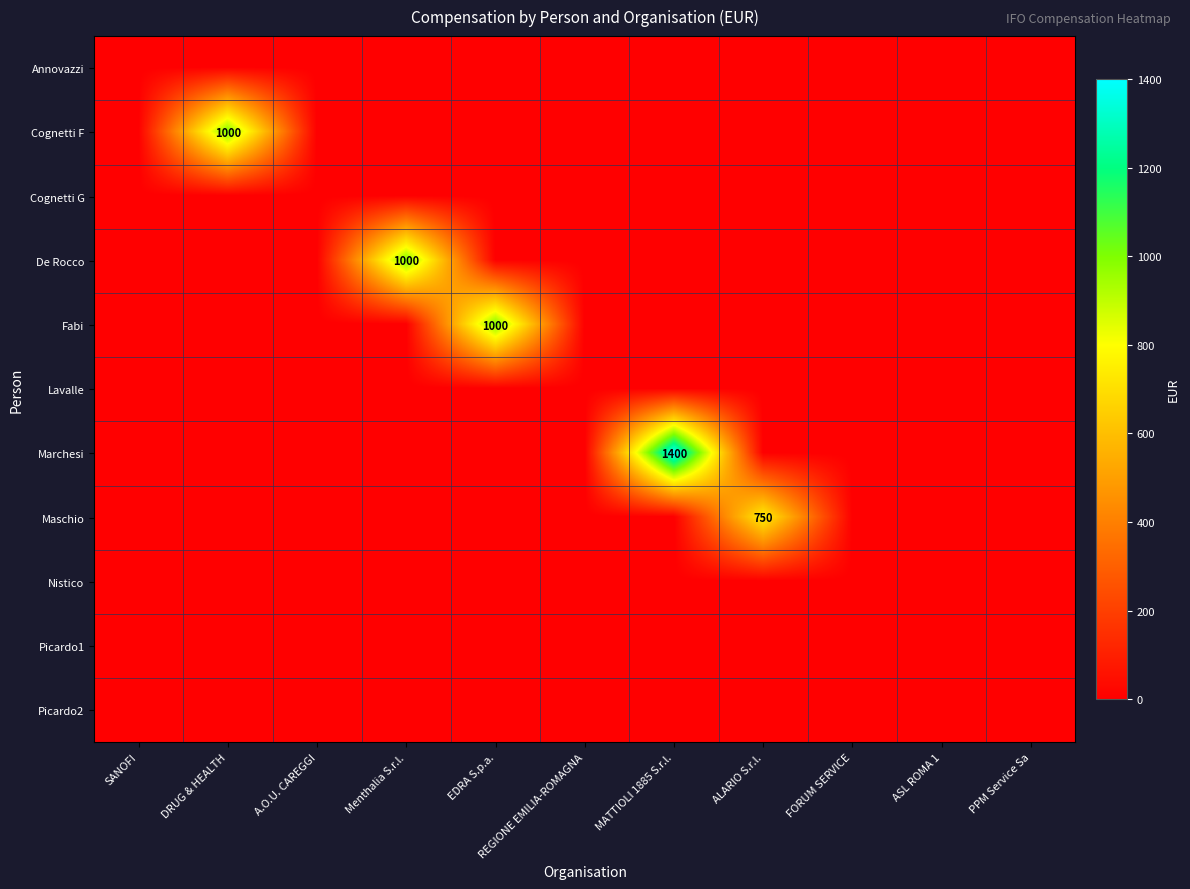

The Annovazzi series shows 0 at SANOFI. True or false?

True